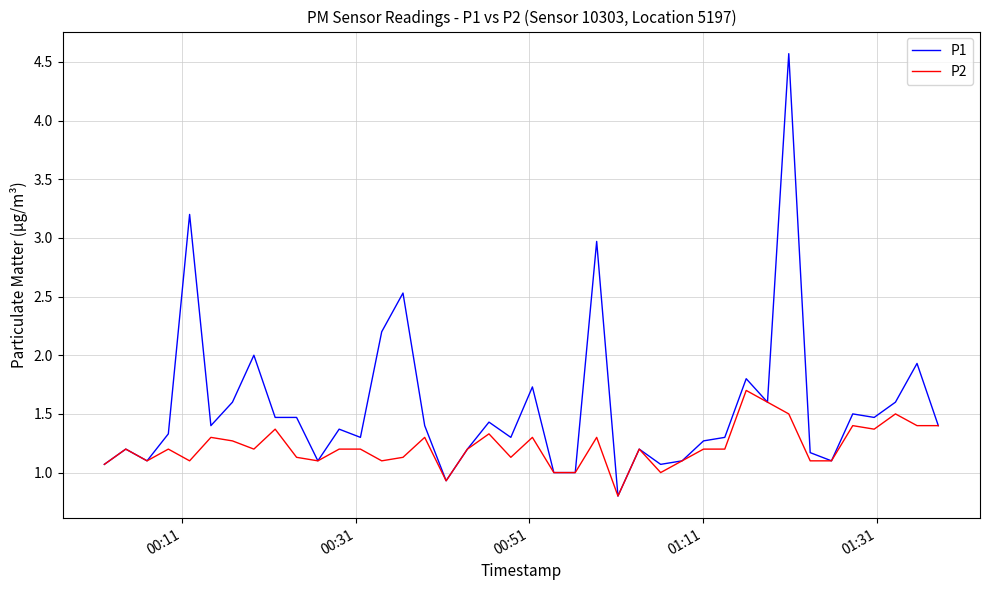

How many series are shown in this chart?

2